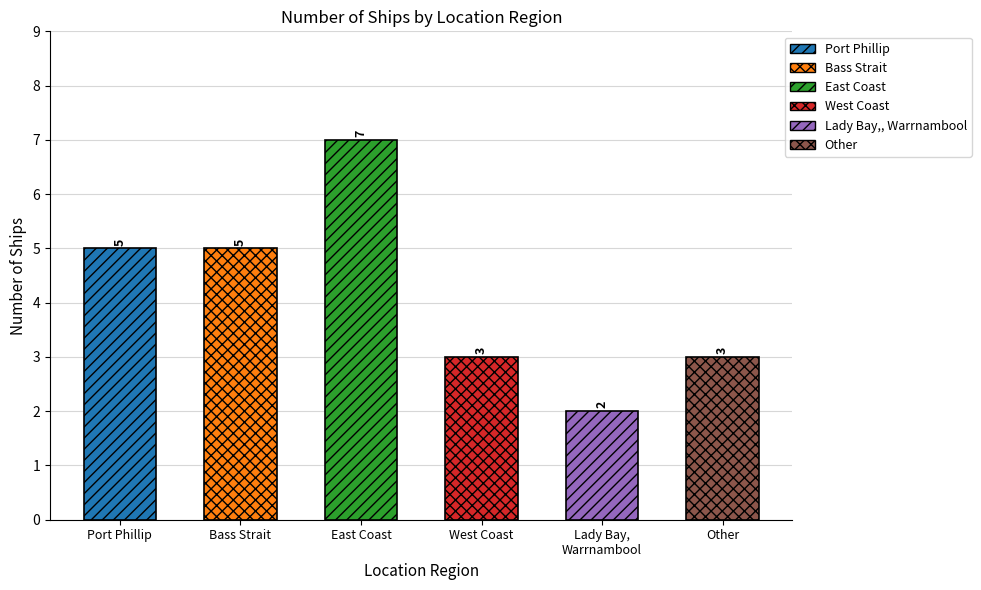

What is the sum of the values at Port Phillip and Bass Strait?

10